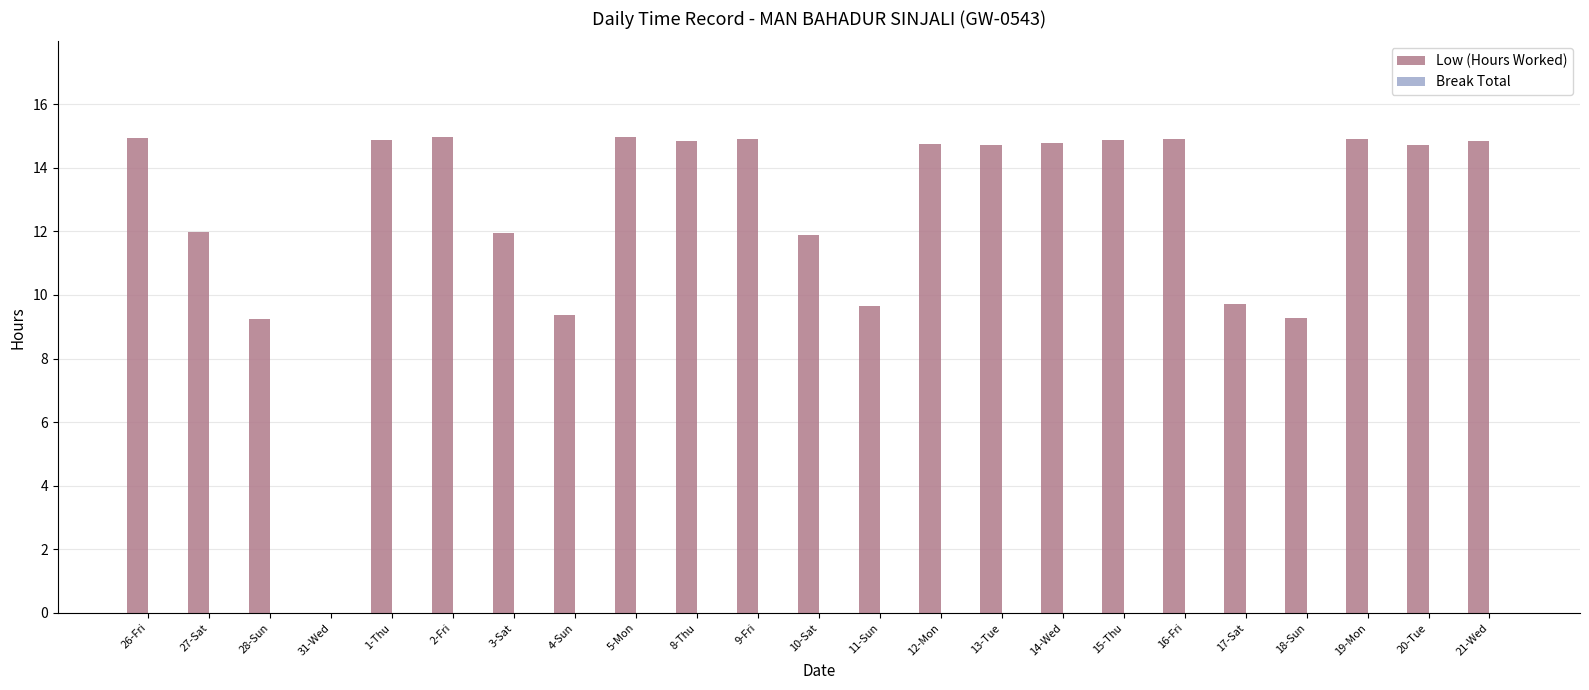

What is the maximum value shown in the chart?

15.0